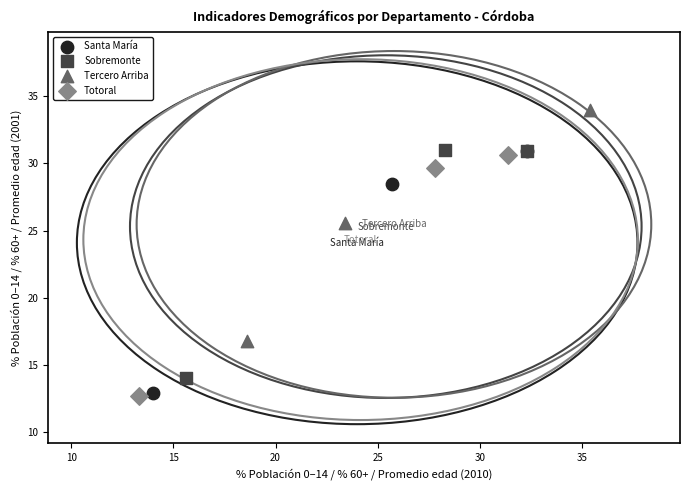

Which series contains the highest Y value?

Tercero Arriba